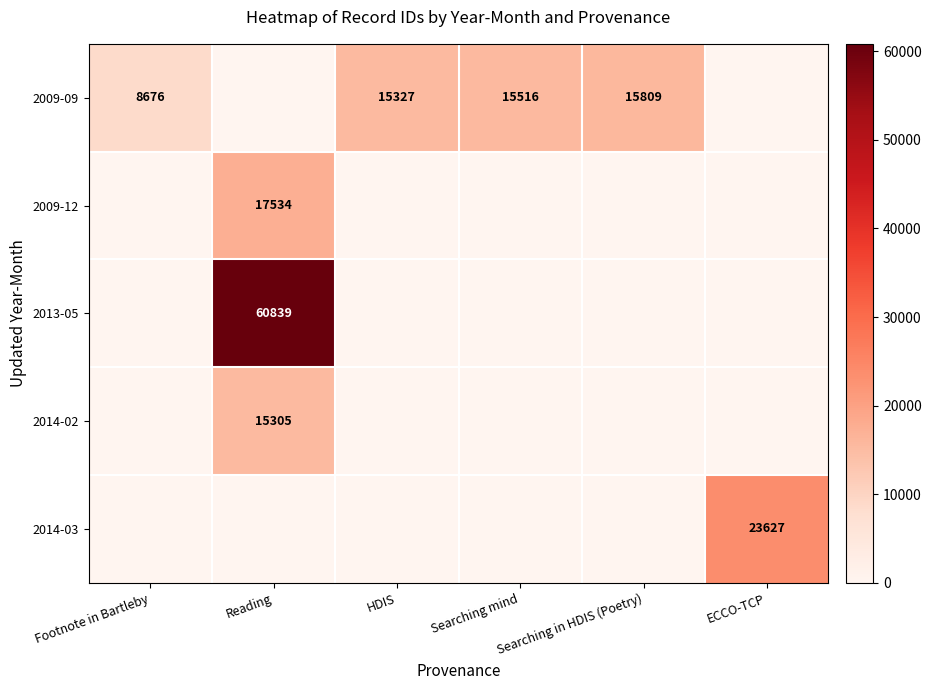

True or false: 2009-09 has a value of 15809 at Searching in HDIS (Poetry).

True